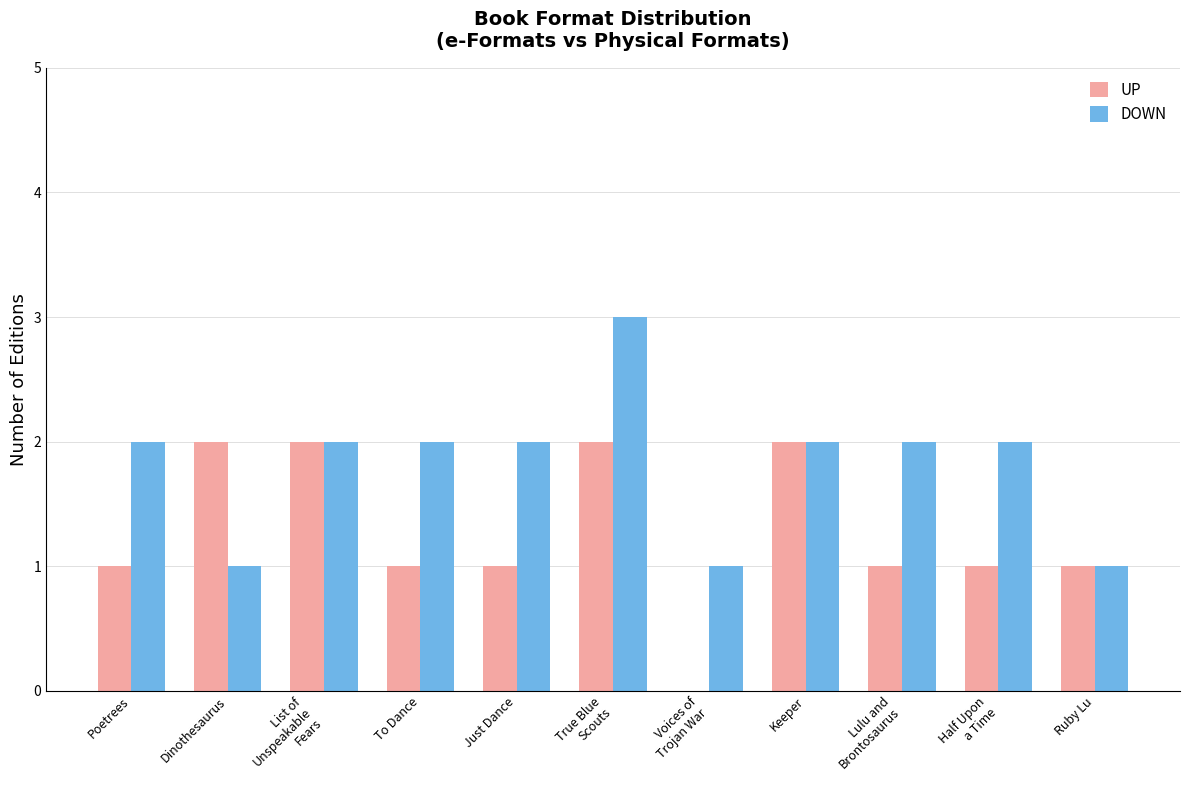

Count the number of categories in the chart.

11